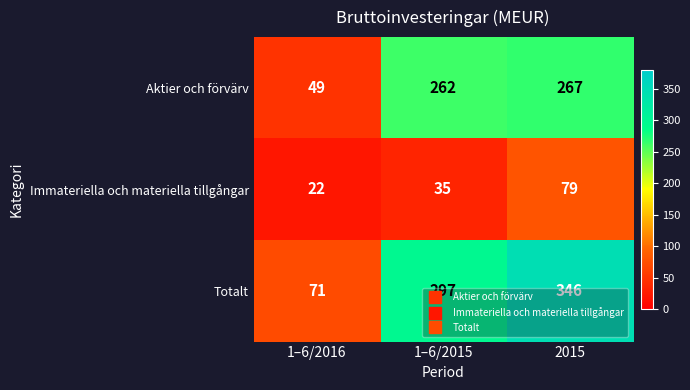

Count the number of categories in the chart.

3